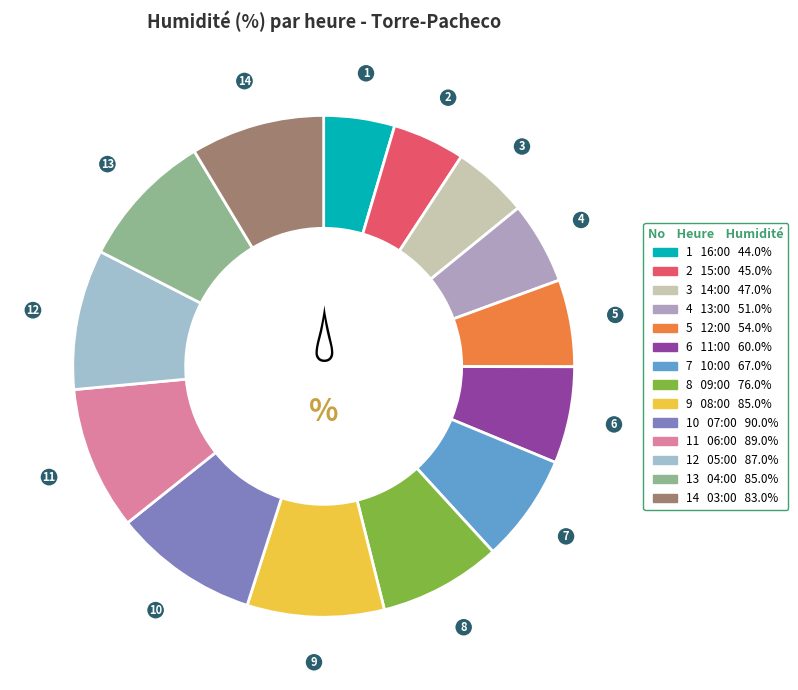

Count the number of slices in the pie.

14